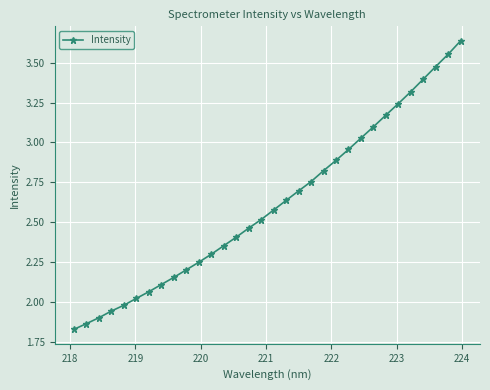

What is the difference between the second highest and second lowest values?

1.7